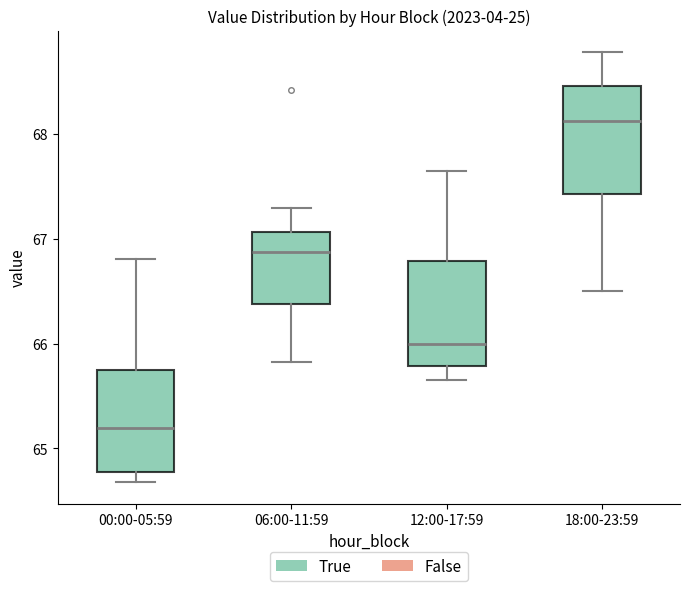

Reading left to right, read every box against the y-axis: the position of its median line, the range the box covers, and the ends of its whiskers. The values are not printed on the chart, so give them approximately, as read against the axis.

00:00-05:59: median 65.2, box 64.8 to 65.8, whiskers 64.7 to 66.8
06:00-11:59: median 66.9, box 66.4 to 67.1, whiskers 65.8 to 67.3
12:00-17:59: median 66.0, box 65.8 to 66.8, whiskers 65.7 to 67.7
18:00-23:59: median 68.1, box 67.4 to 68.5, whiskers 66.5 to 68.8